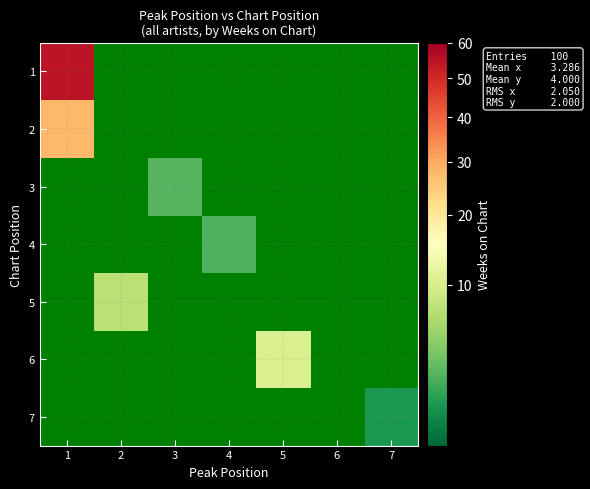

Reading left to right, list all the values displayed in this chart.

1: 1=54.7	2=0.0	3=0.0	4=0.0	5=0.0	6=0.0	7=0.0
2: 1=27.9	2=0.0	3=0.0	4=0.0	5=0.0	6=0.0	7=0.0
3: 1=0.0	2=0.0	3=2.5	4=0.0	5=0.0	6=0.0	7=0.0
4: 1=0.0	2=0.0	3=0.0	4=2.2	5=0.0	6=0.0	7=0.0
5: 1=0.0	2=7.3	3=0.0	4=0.0	5=0.0	6=0.0	7=0.0
6: 1=0.0	2=0.0	3=0.0	4=0.0	5=10.3	6=0.0	7=0.0
7: 1=0.0	2=0.0	3=0.0	4=0.0	5=0.0	6=0.0	7=1.1